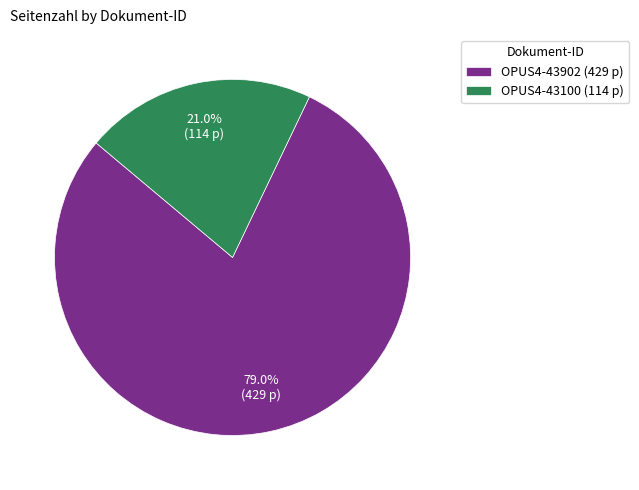

Count the number of slices in the pie.

2